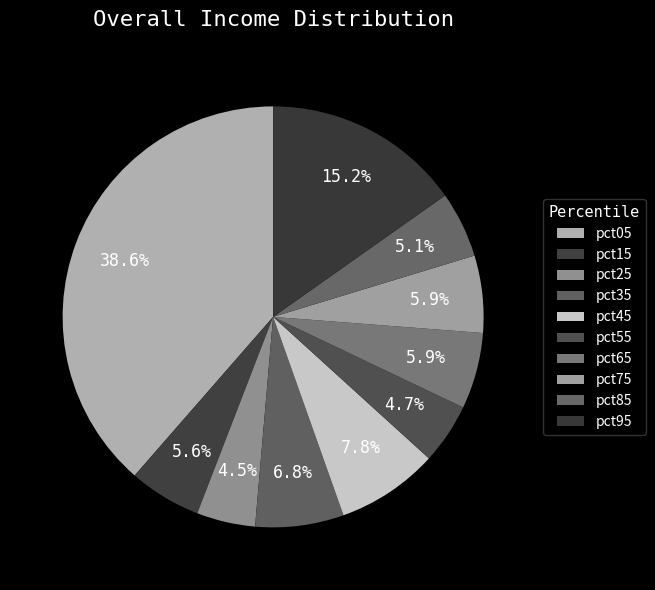

Count the number of slices in the pie.

10